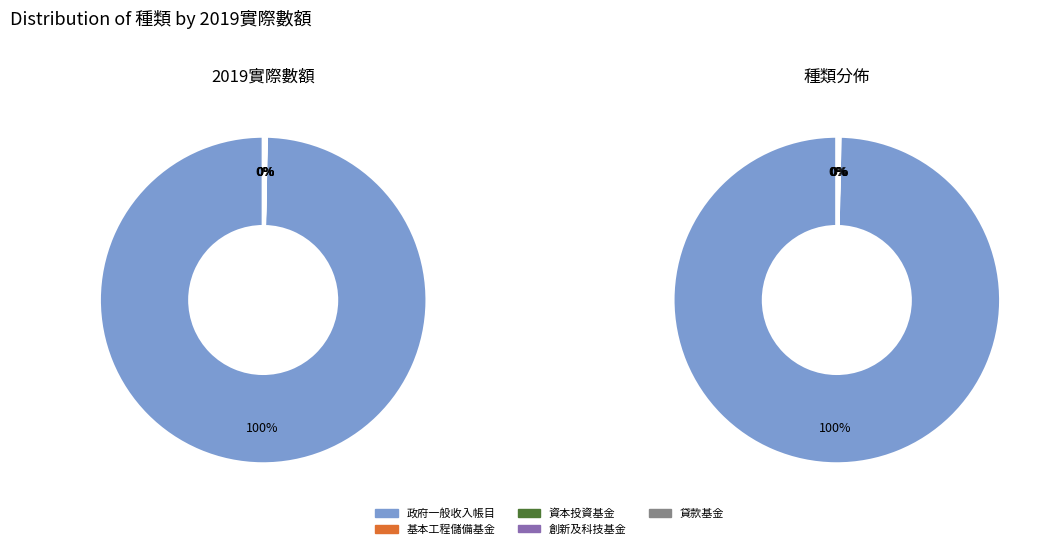

What is the change in value from 基本工程儲備基金 to 貸款基金?

+10255